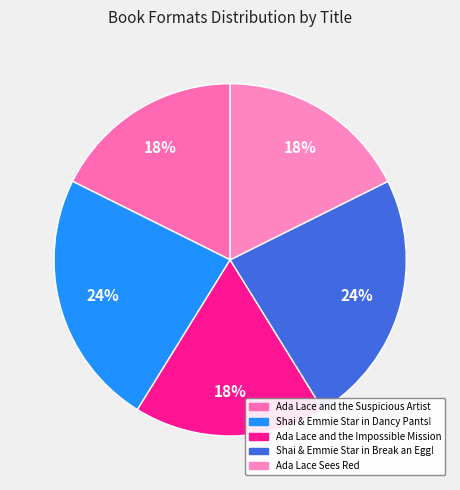

Is there any slice that represents more than half of the pie?

No